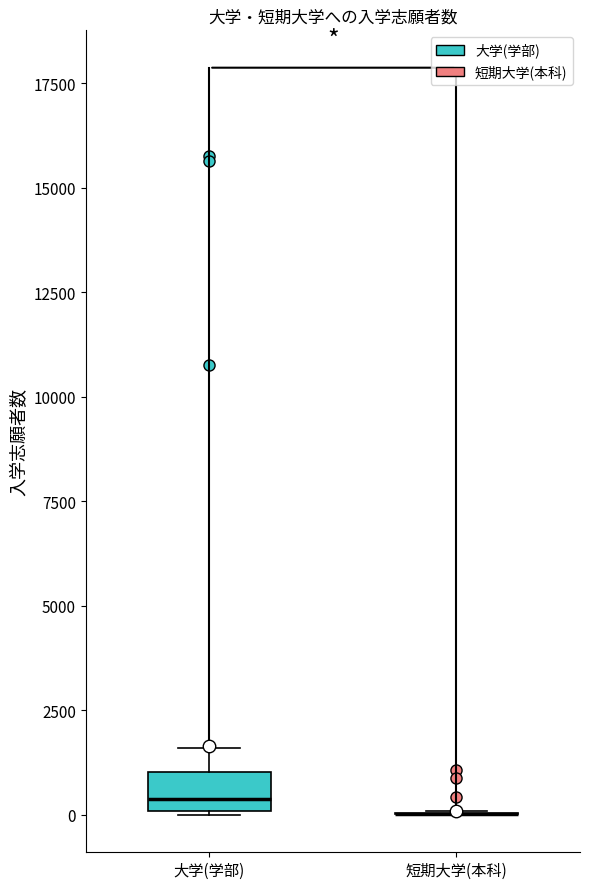

Reading left to right, read every box against the y-axis: the position of its median line, the range the box covers, and the ends of its whiskers. The values are not printed on the chart, so give them approximately, as read against the axis.

大学(学部): median 500, box 0 to 1000, whiskers 0 to 1500
短期大学(本科): box collapsed to a line at 0, whiskers 0 to 0